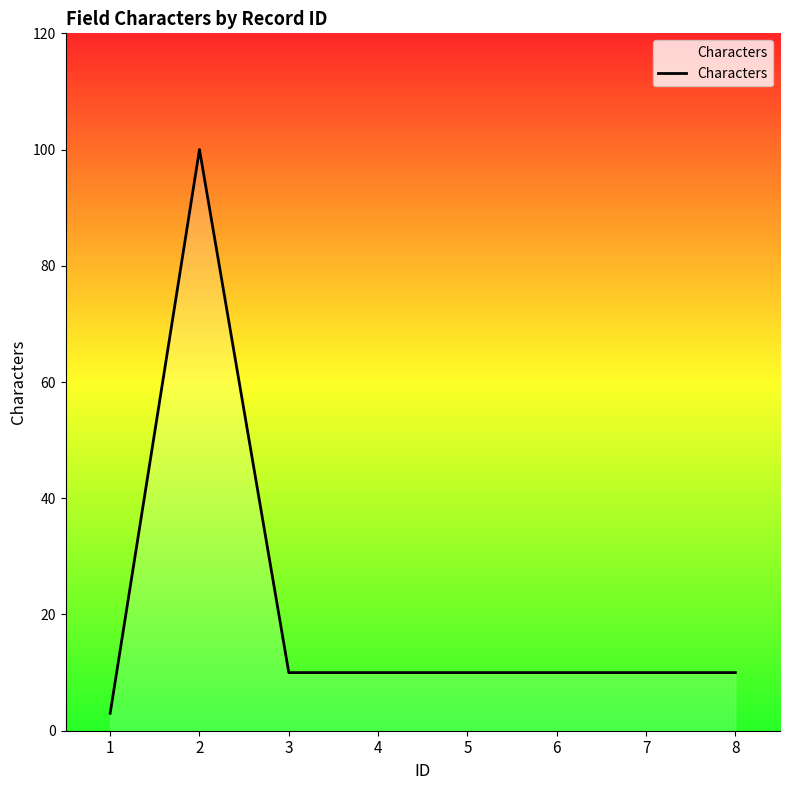

Does the chart display data point markers on the line(s)?

No